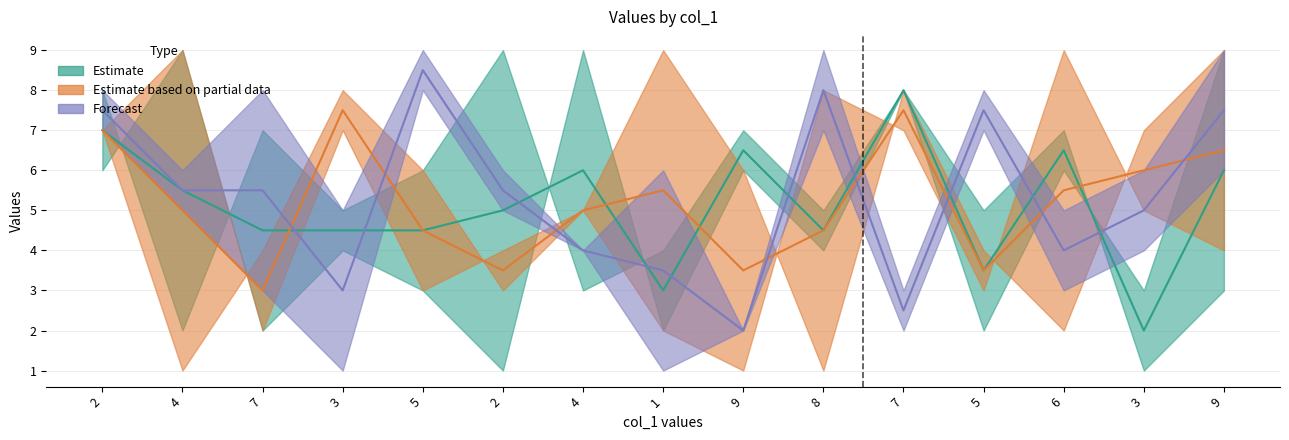

Which category has the lowest value across all series?

2